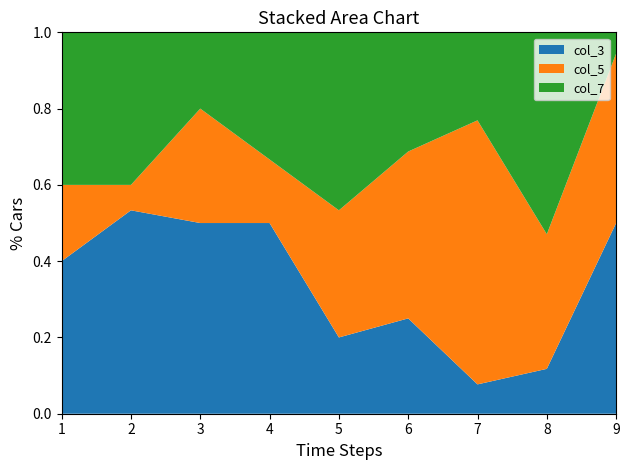

What is the total value across all series at 8?

1.0